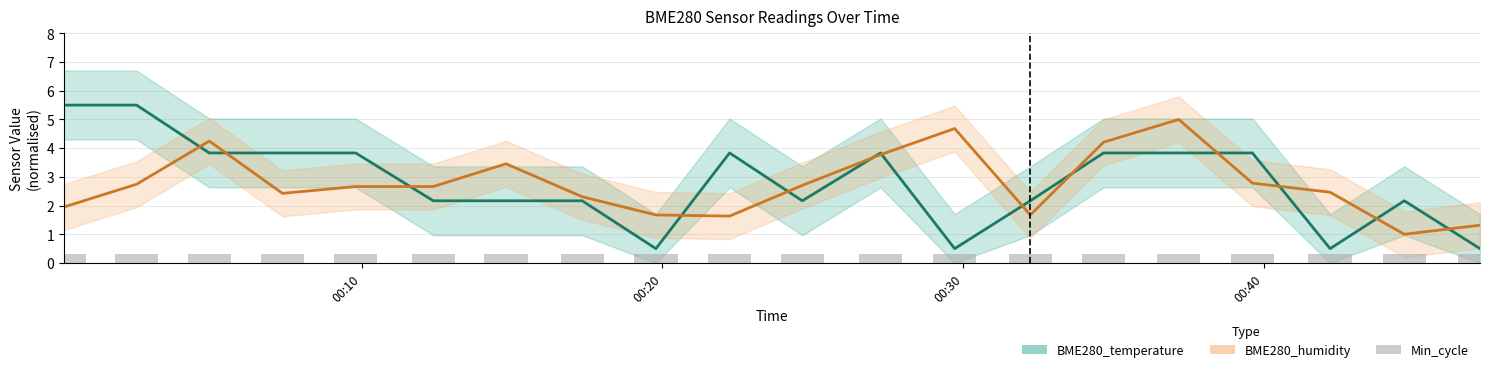

What is the highest value of the BME280_temperature series?

5.5